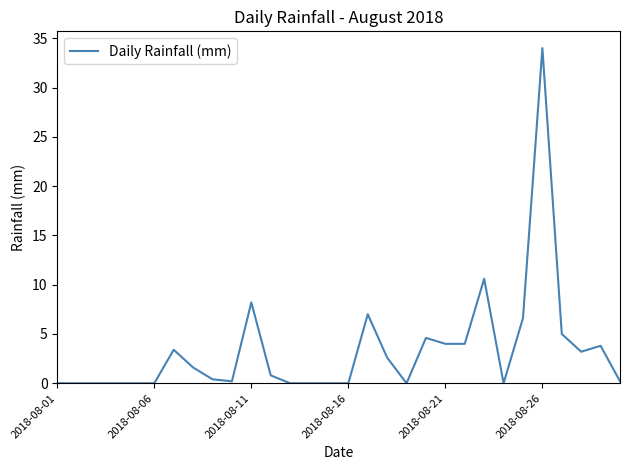

What is the difference between the maximum and minimum values?

34.0